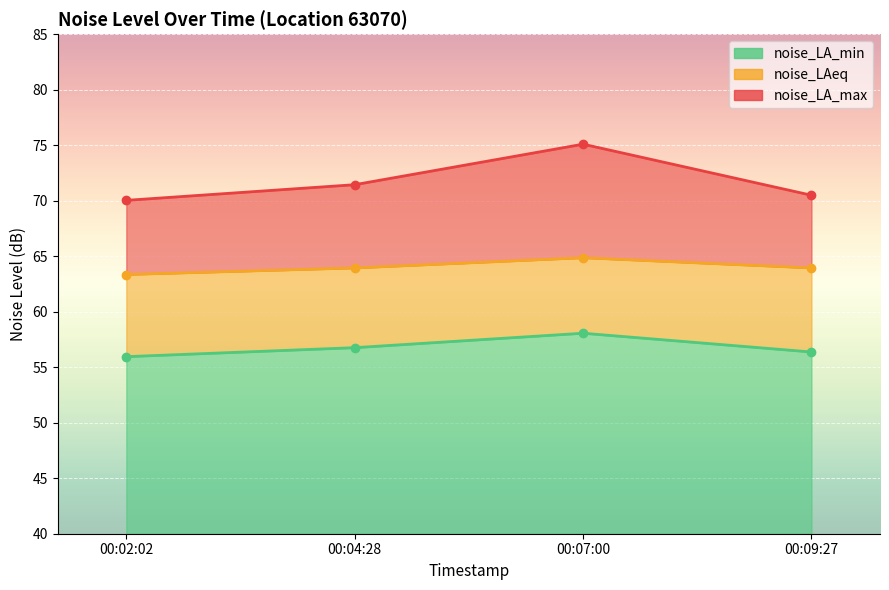

Which has a higher value, 00:07:00 or 00:02:02?

00:07:00